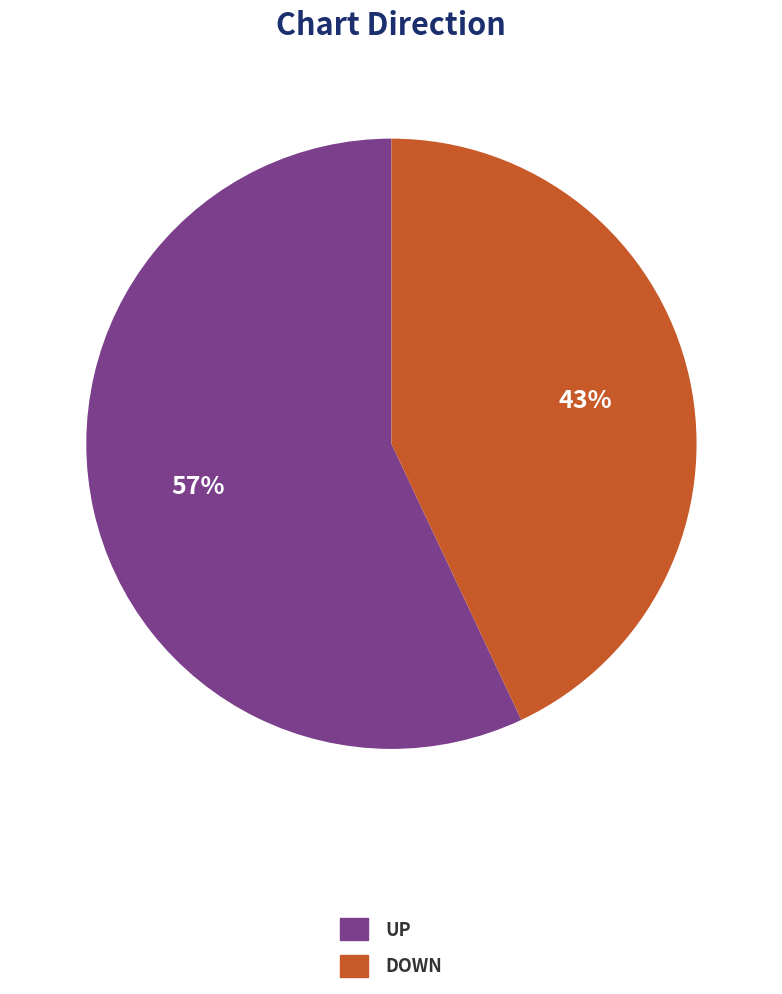

Is there a majority slice in this chart?

Yes